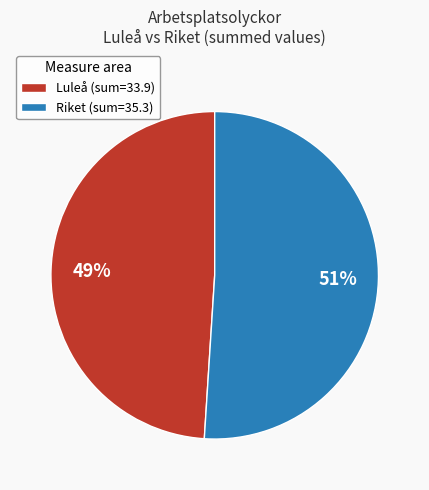

To the nearest percent, what percentage of the pie is Luleå (sum=33.9)?

49%